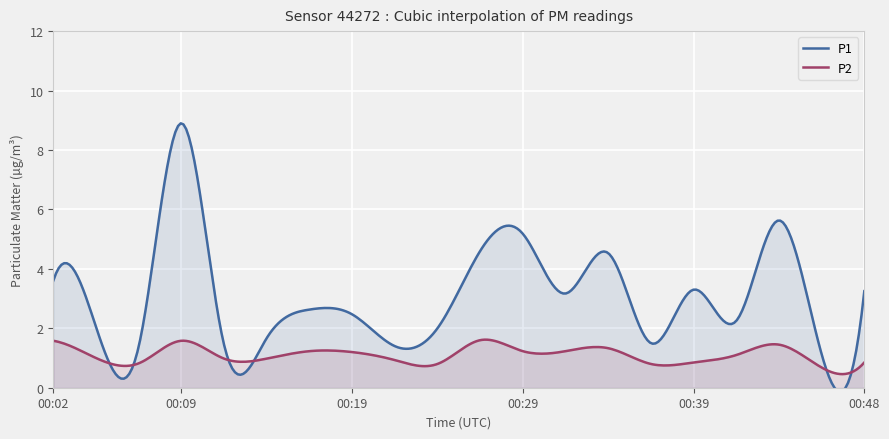

The value of P2 at 00:48 is 1.5. True or false?

False